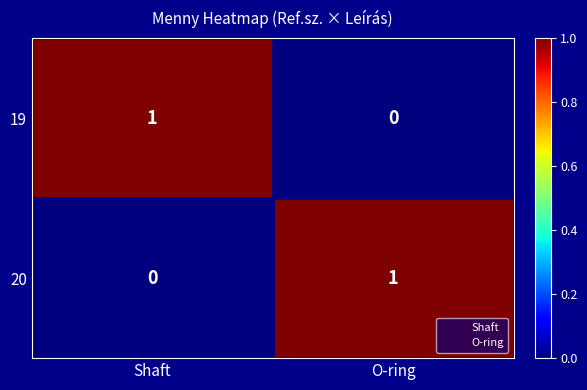

The value of 20 at O-ring is 1. True or false?

True